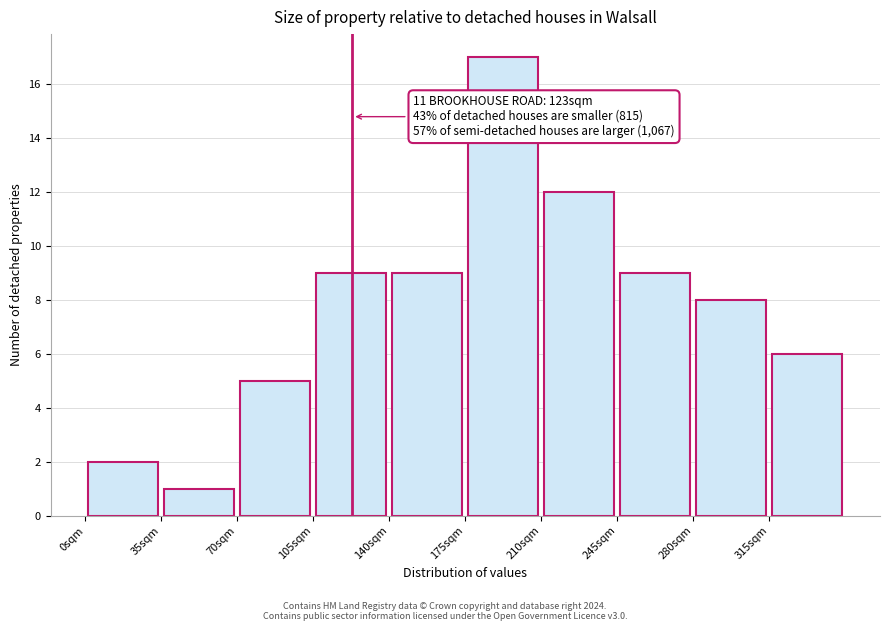

Over which range of the x-axis is the bar tallest?

175 to 210